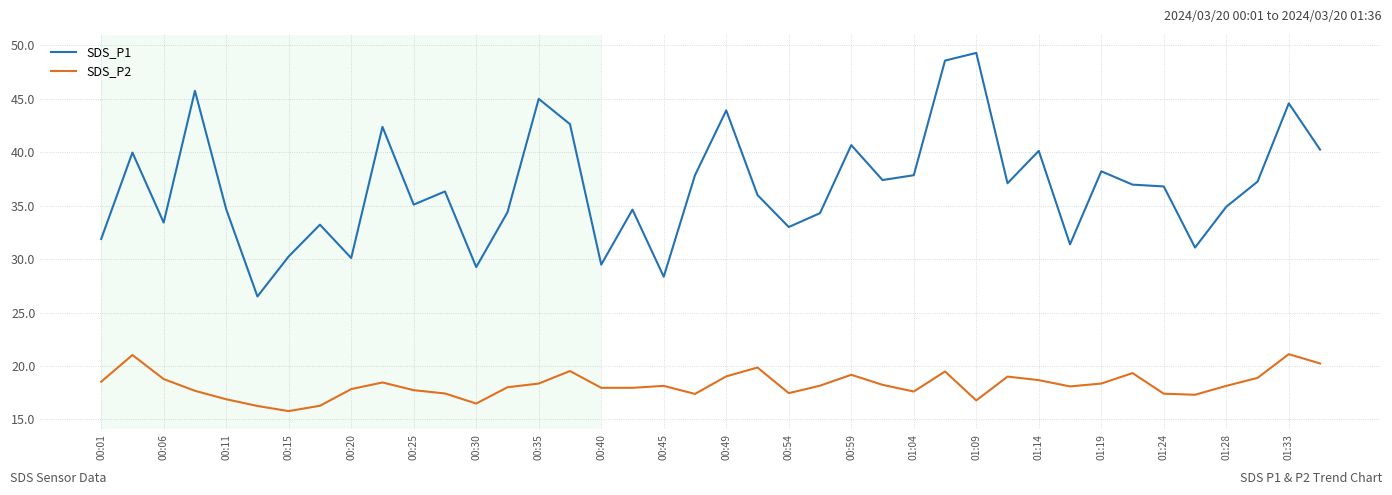

True or false: SDS_P1 and SDS_P2 intersect in this chart.

False